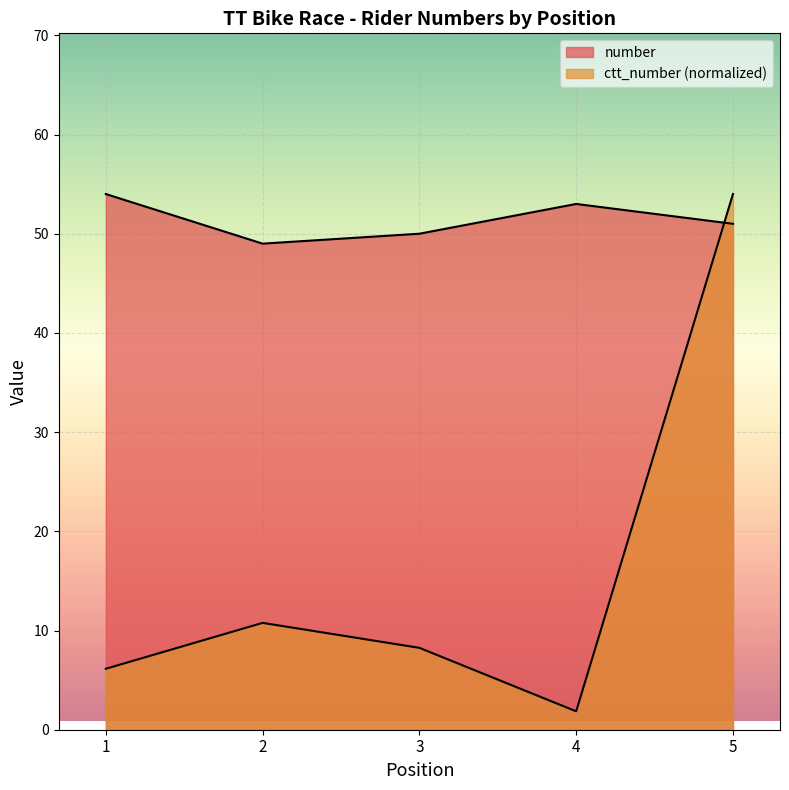

How many interior local valleys does the number series have?

1